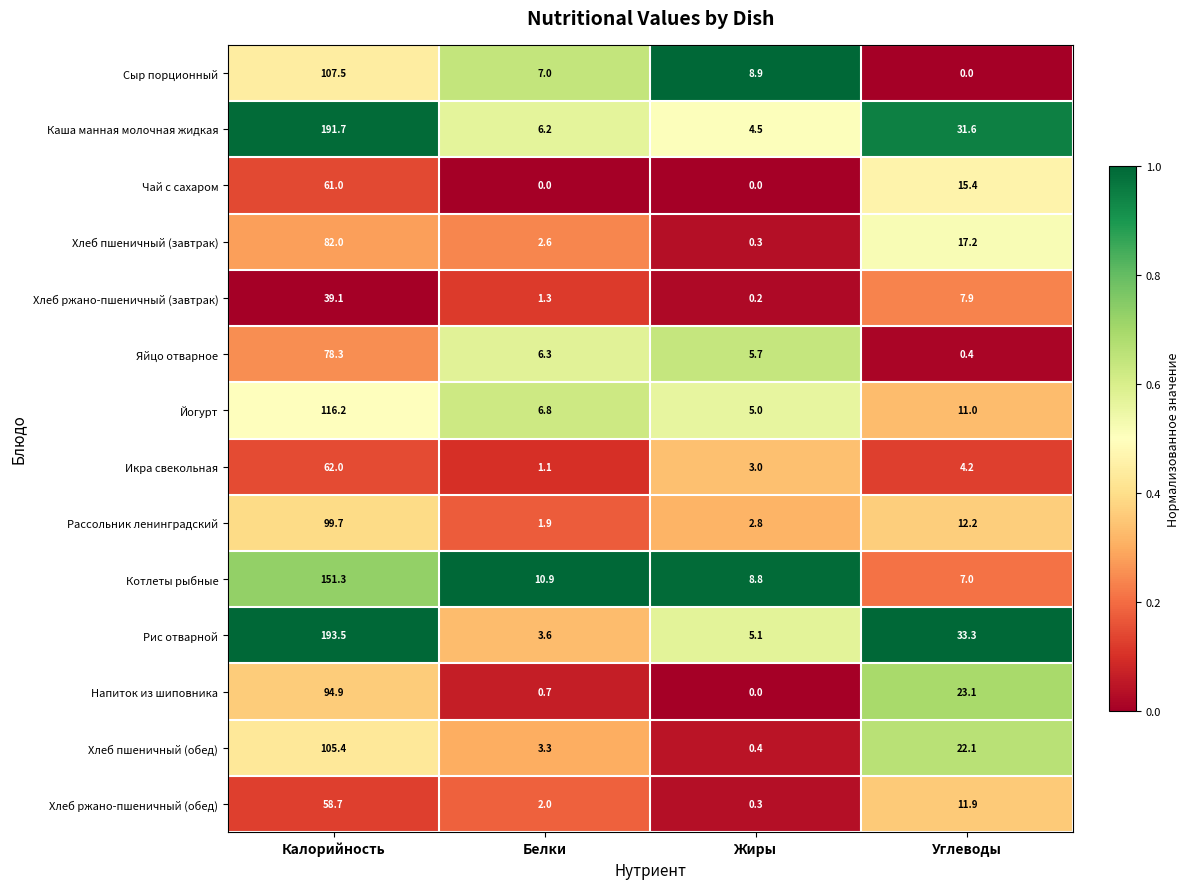

What is the sum of all Рассольник ленинградский values?

116.6